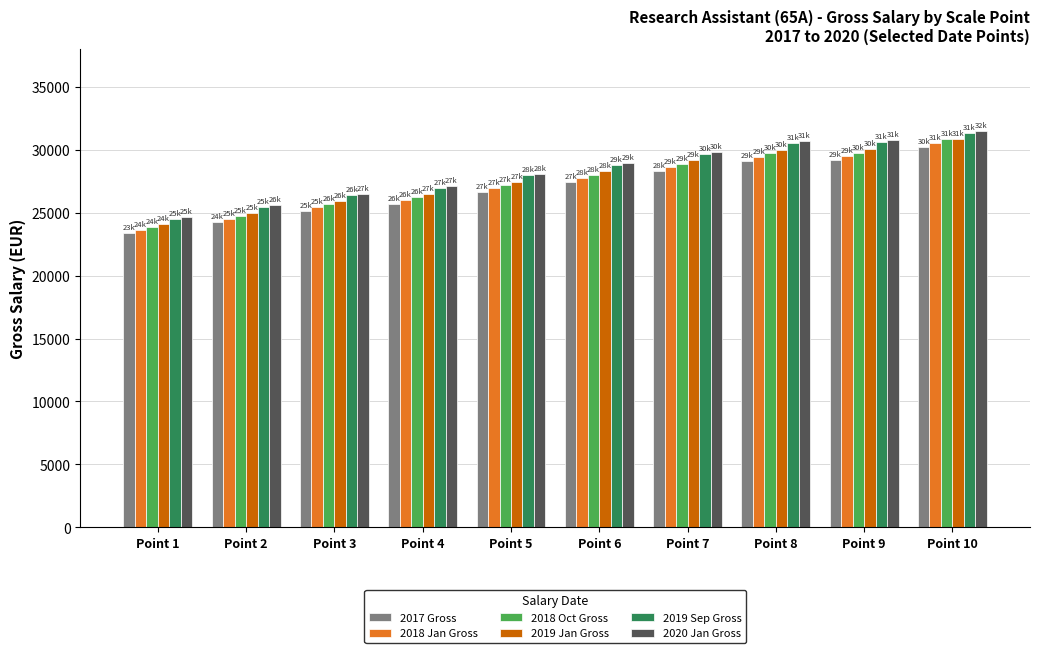

What is the value of the 2018 Oct Gross bar at the 5th from the left?

27215.2